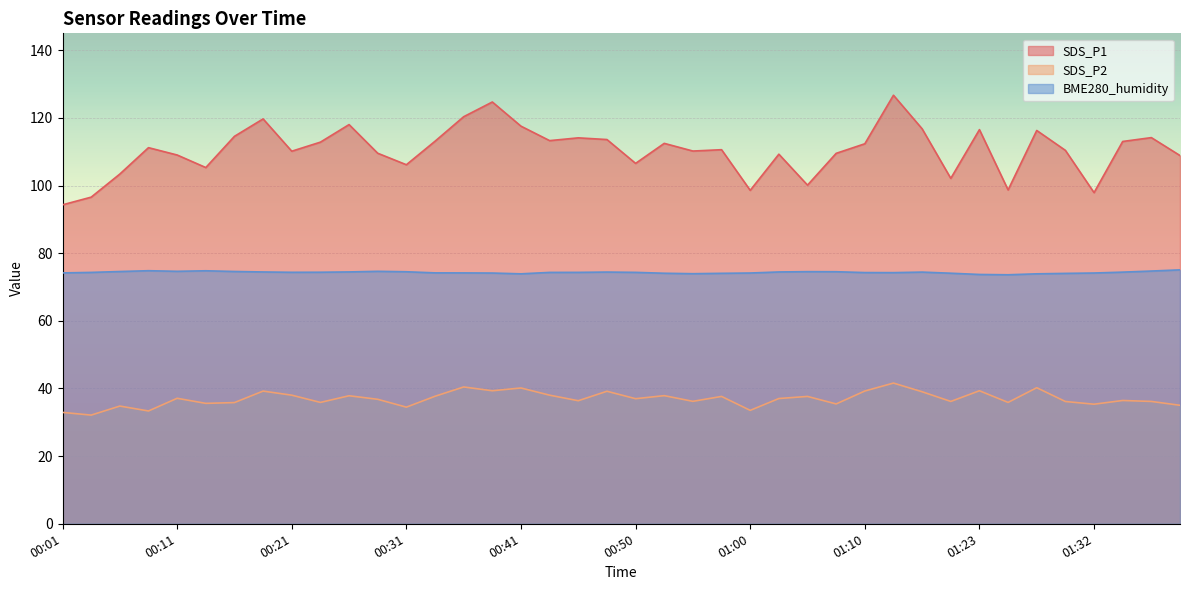

At 01:00, list the series in order from smallest to largest.

SDS_P2, BME280_humidity, SDS_P1